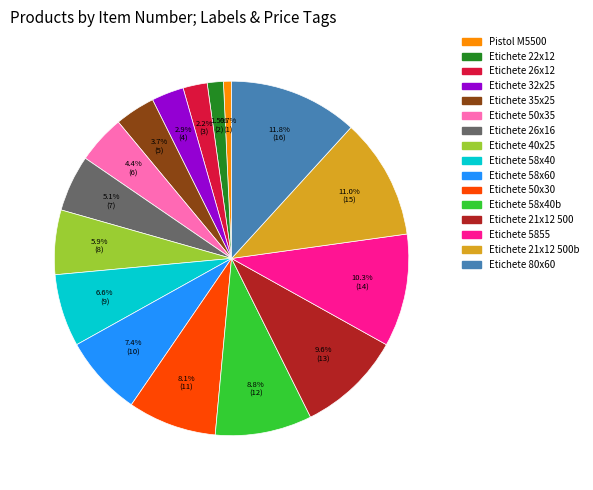

Is there any slice that represents more than half of the pie?

No